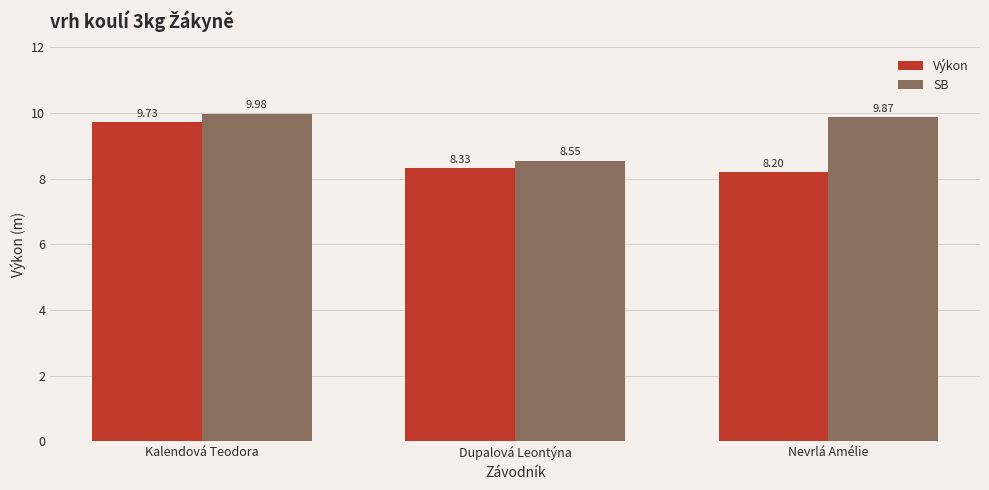

What is the difference between the second highest and minimum values in the SB series?

1.3